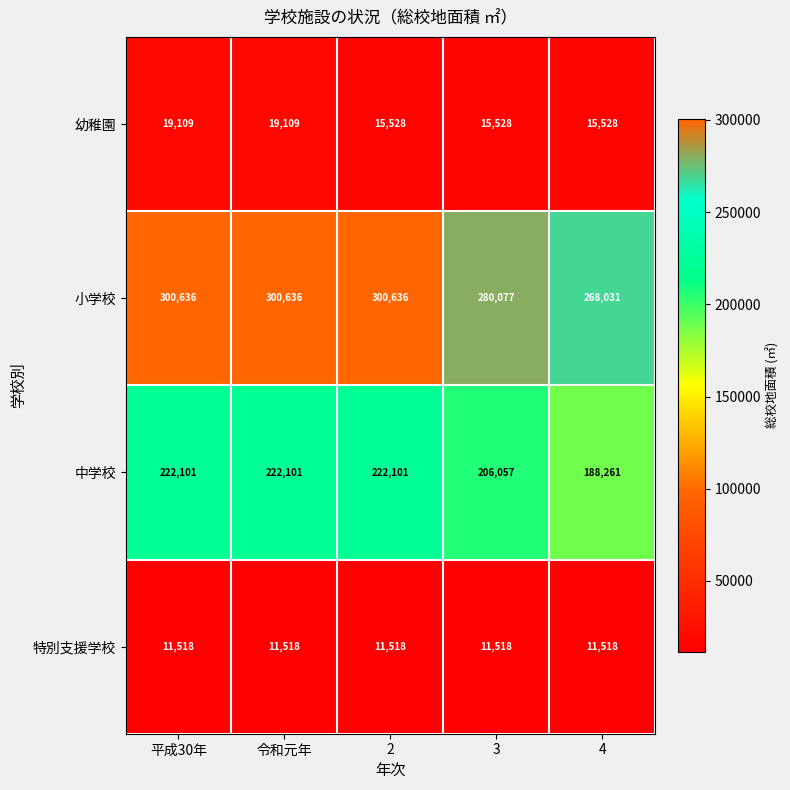

What is the spread (max minus min) of values at 平成30年?

289118